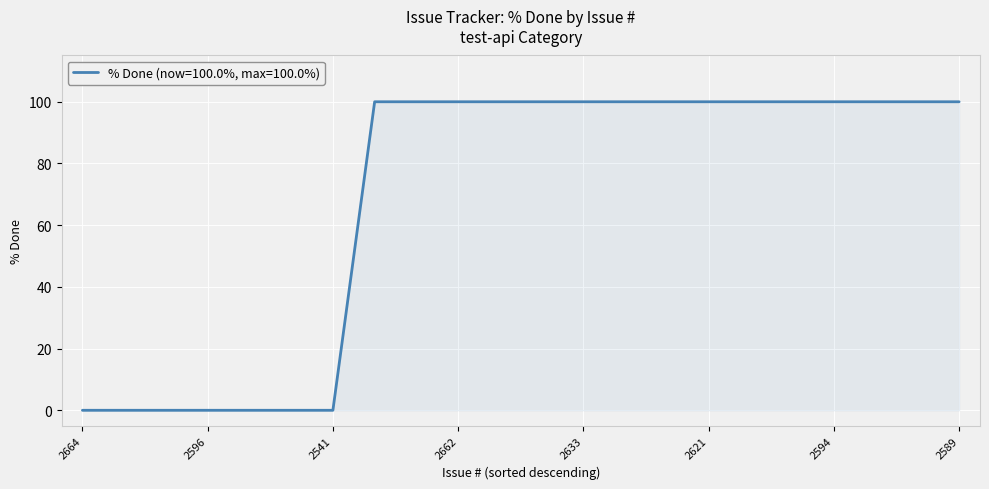

How many values are between 0 and 100?

22